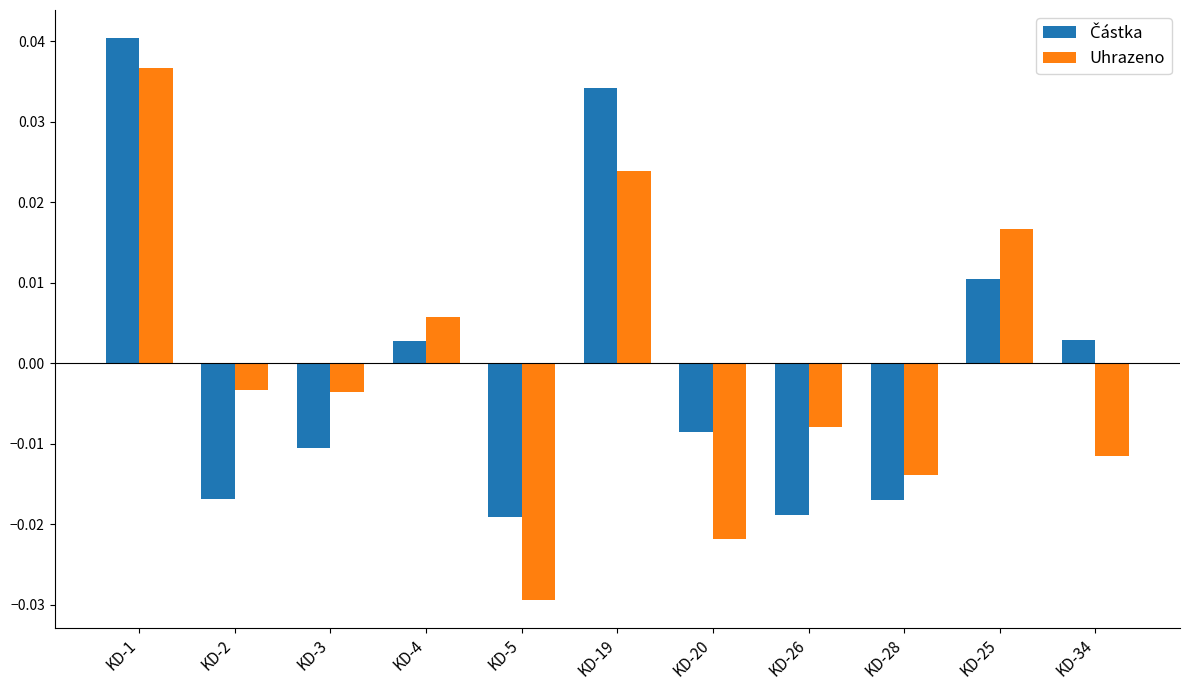

Where does the Uhrazeno series first go above 0?

KD-1